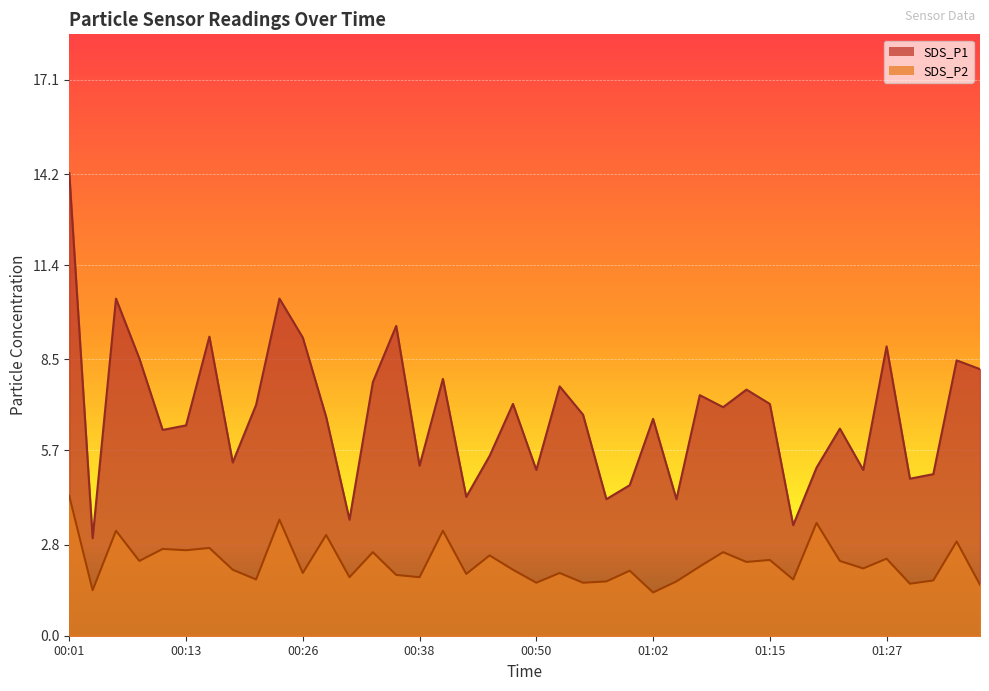

Which series has the widest spread of values?

SDS_P1